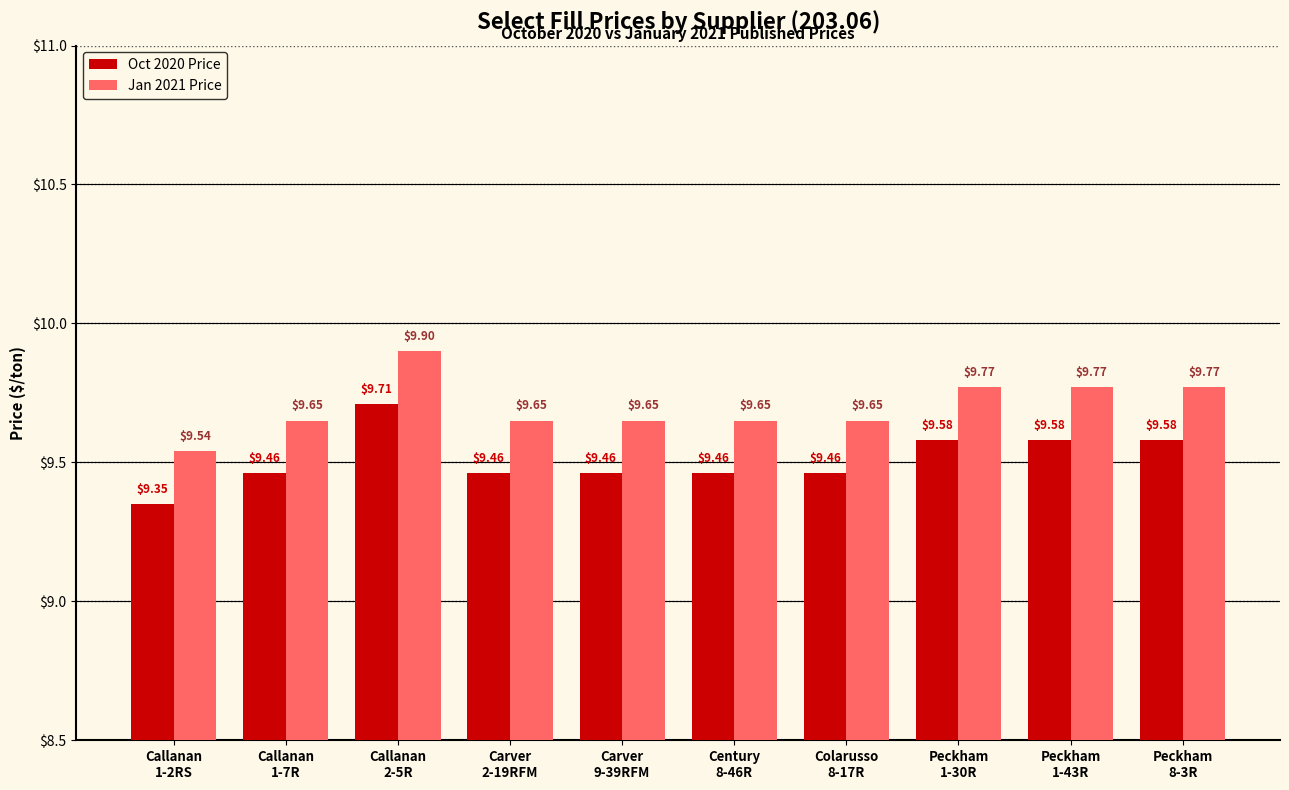

What is the value of the Jan 2021 Price bar at the 1st from the left?

9.5